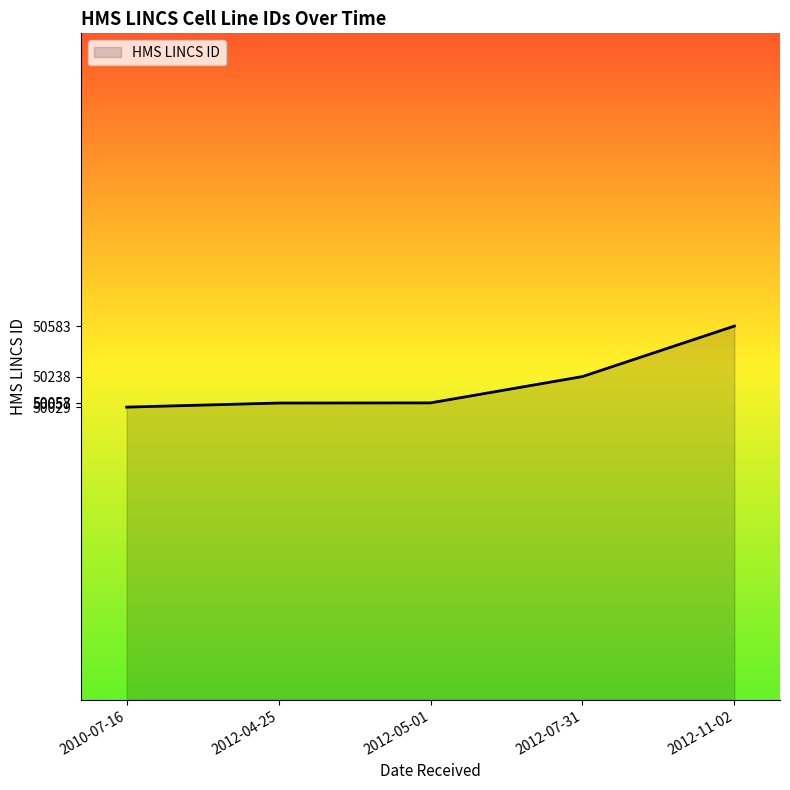

At which label is the value closest to 50306?

2012-07-31